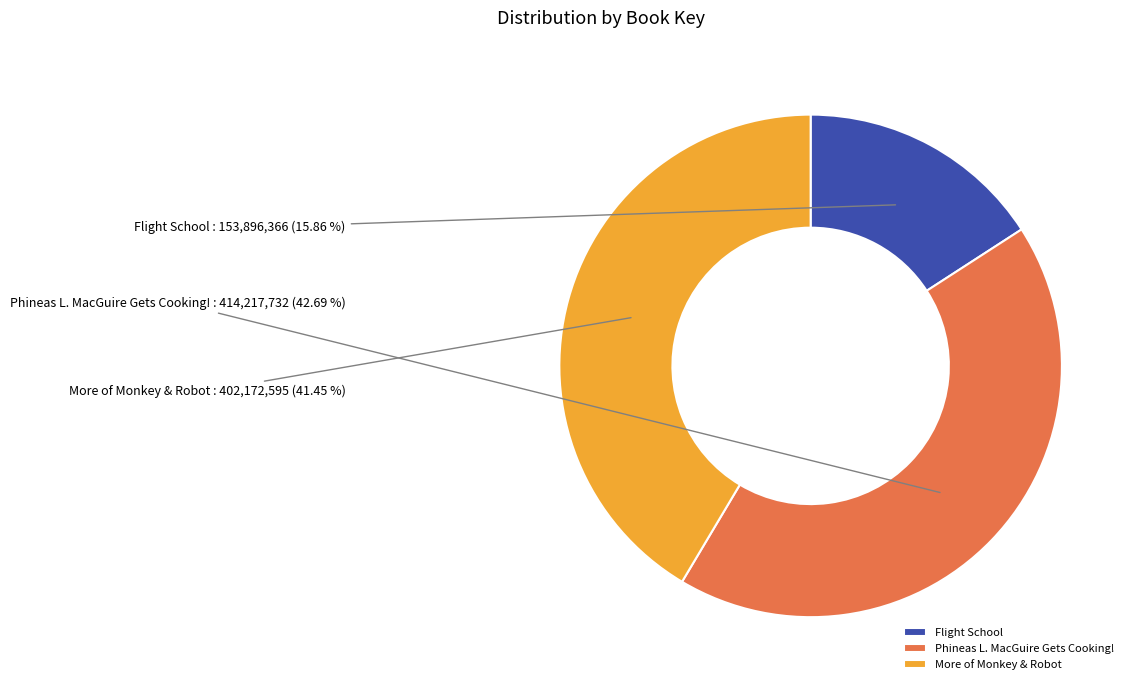

Count the number of slices in the pie.

3